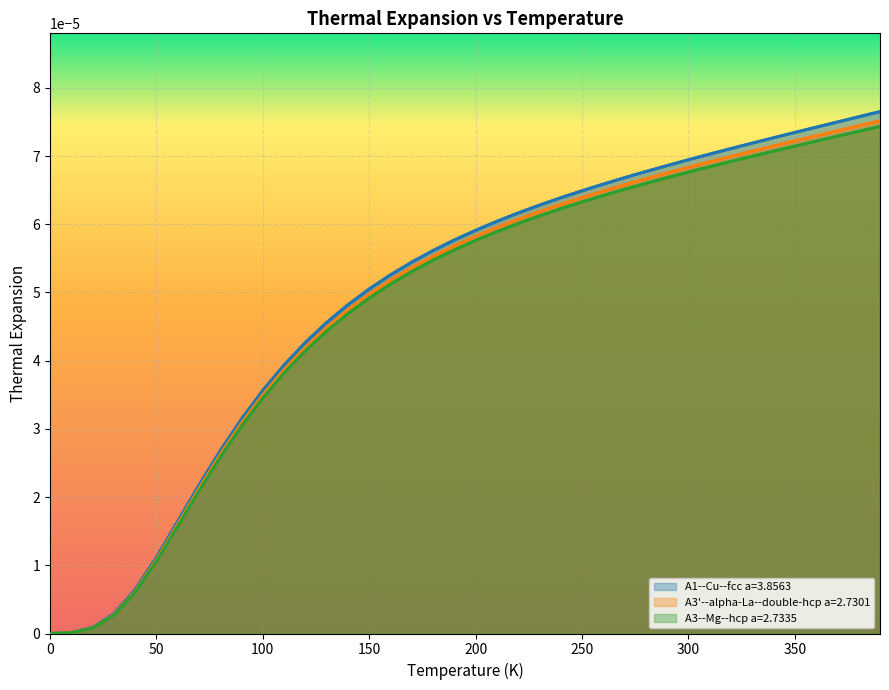

Is the value of A1--Cu--fcc a=3.8563 at 36 greater than the value of A3'--alpha-La--double-hcp a=2.7301 at 11?

Yes